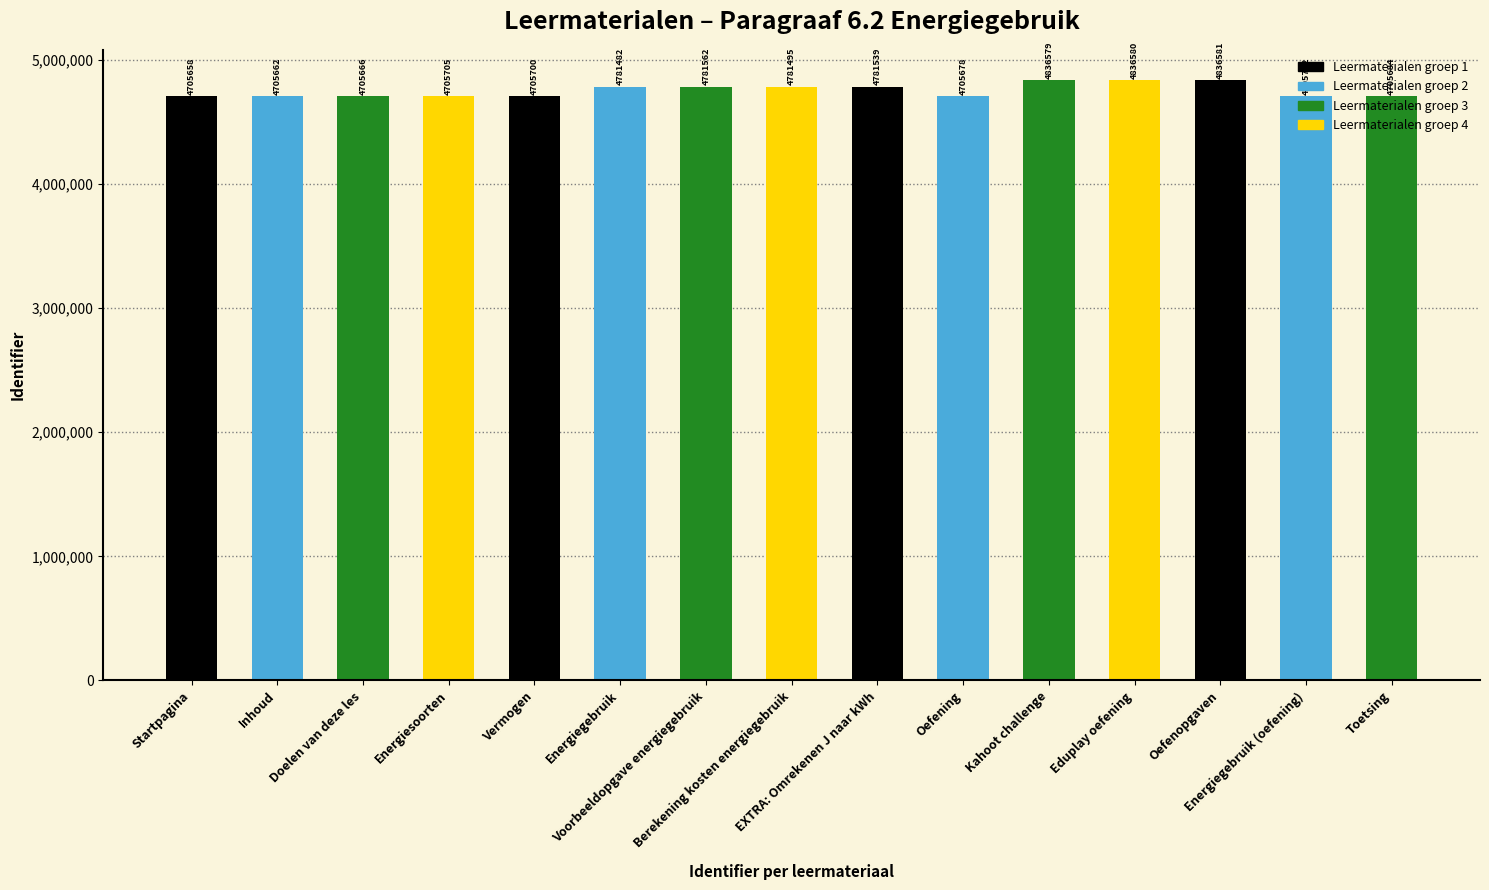

List the labels in order of value, largest first.

Oefenopgaven, Eduplay oefening, Kahoot challenge, Voorbeeldopgave energiegebruik, EXTRA: Omrekenen J naar kWh, Berekening kosten energiegebruik, Energiegebruik, Energiegebruik (oefening), Energiesoorten, Vermogen, Toetsing, Oefening, Doelen van deze les, Inhoud, Startpagina